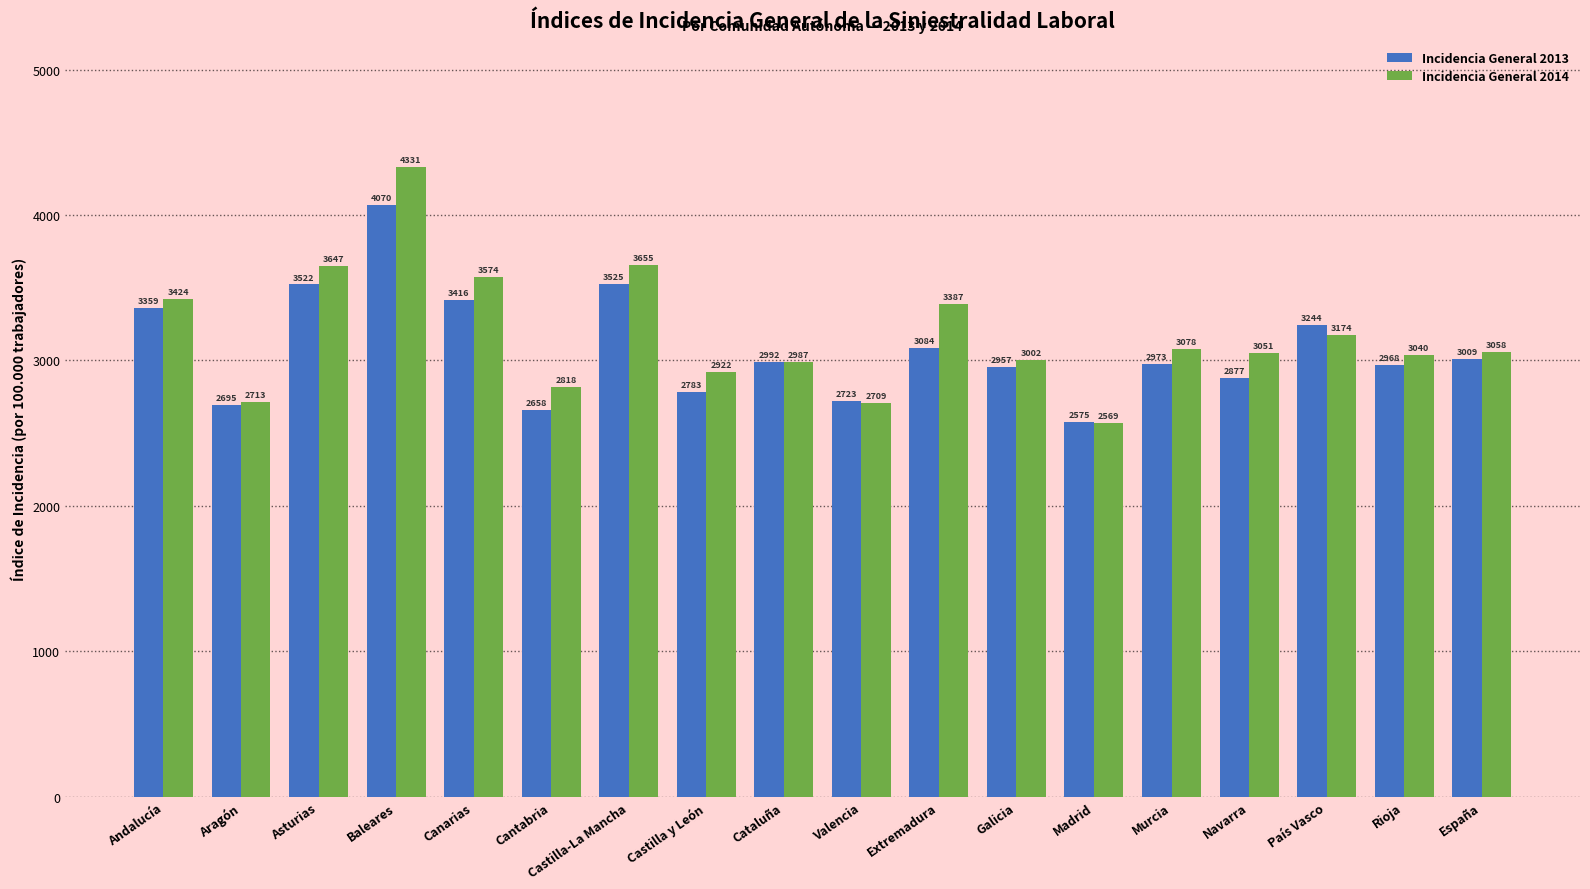

Which series has the largest range (max minus min)?

Incidencia General 2014